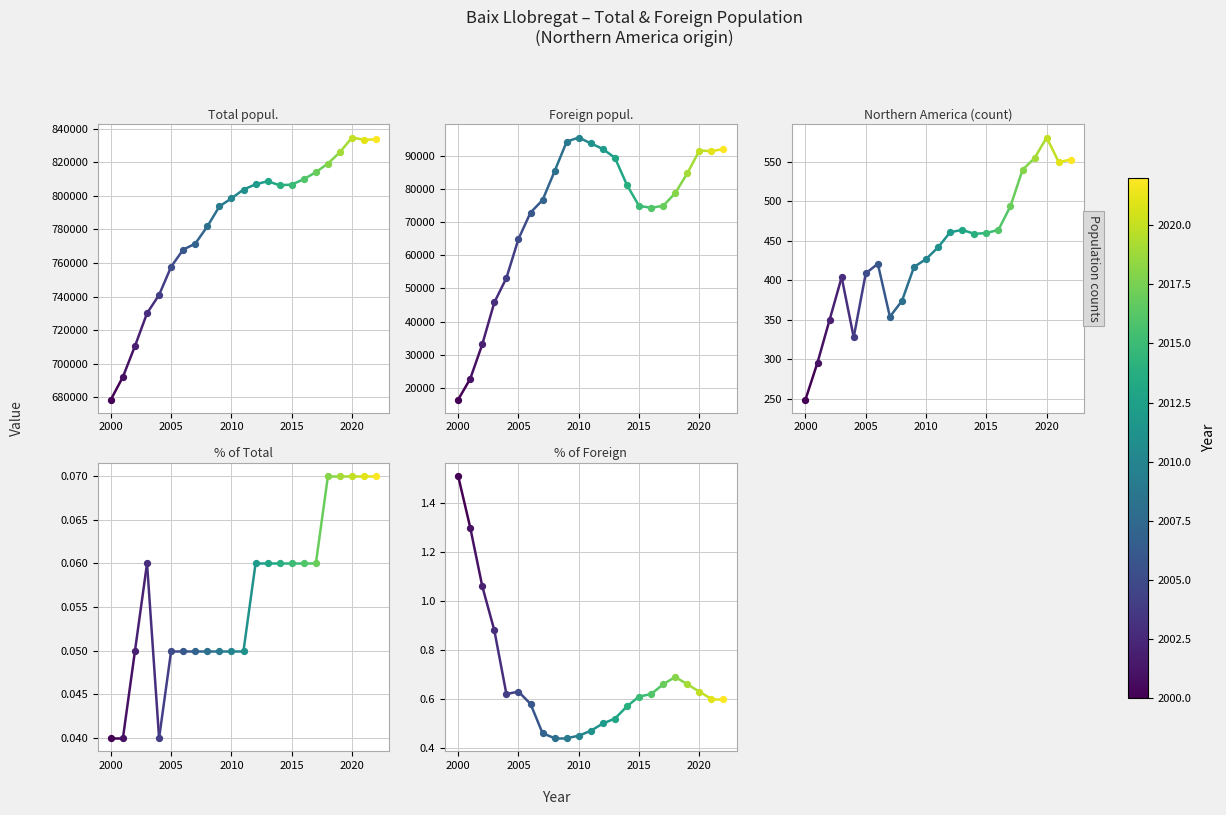

What are all the series names shown in the legend?

Total popul., Foreign popul., Northern America (count), % of Total, % of Foreign